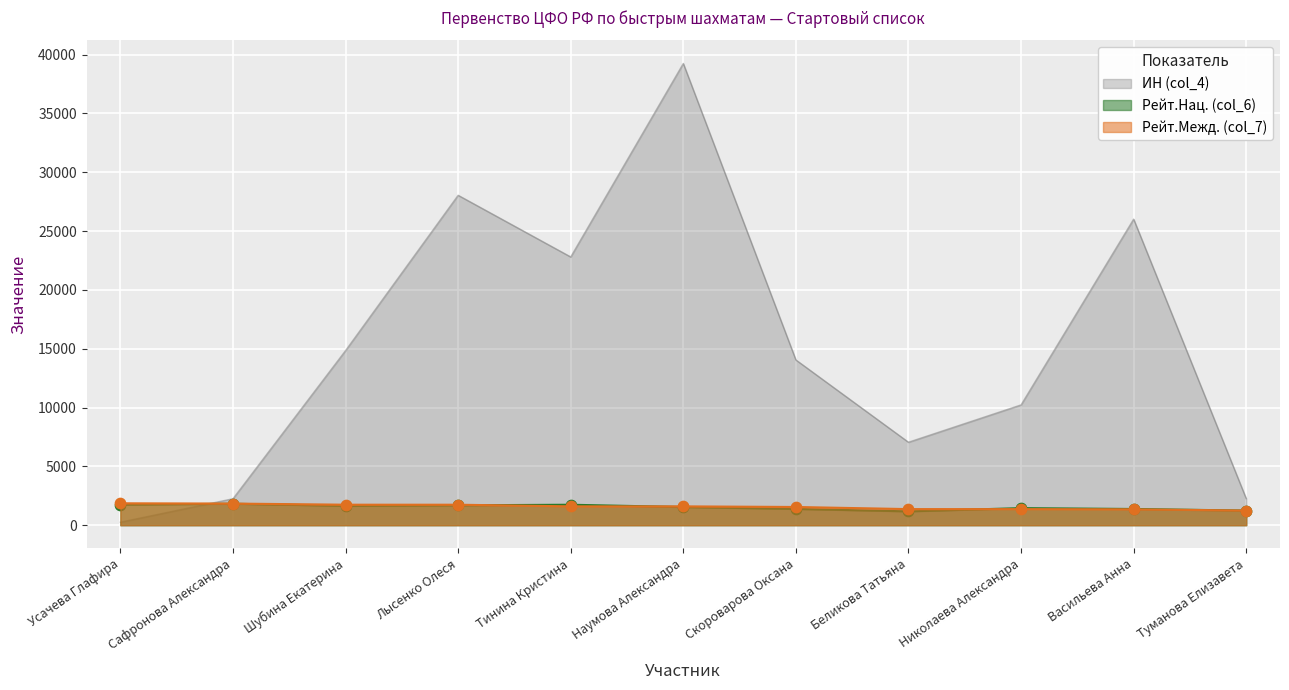

What are all the series names shown in the legend?

ИН (col_4), Рейт.Нац. (col_6), Рейт.Межд. (col_7)